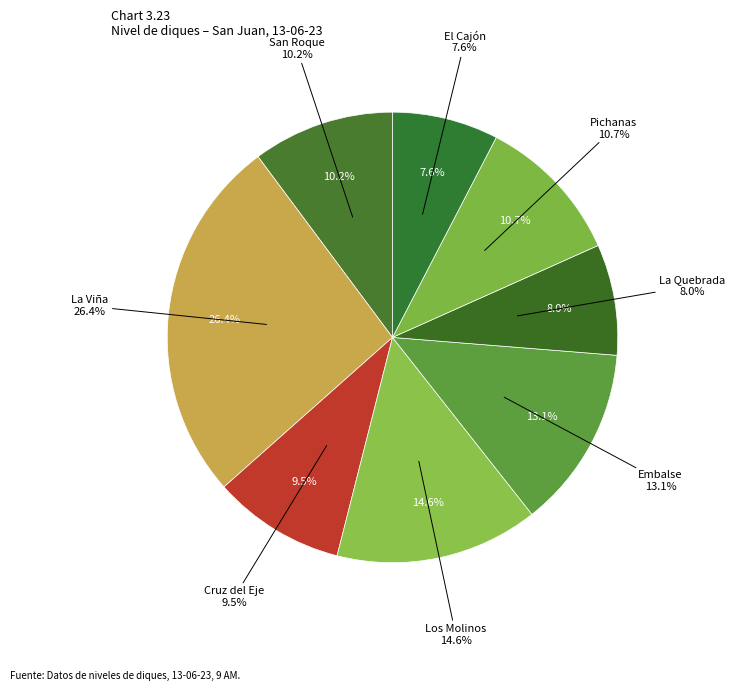

Which slice is the smallest?

El Cajón